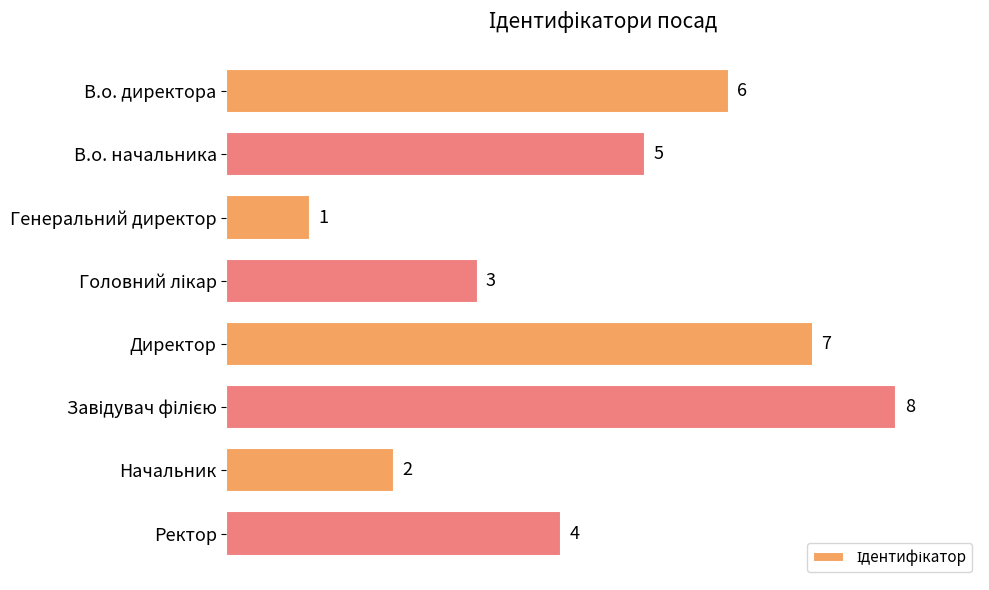

What is the value of the 3rd bar from the top?

1